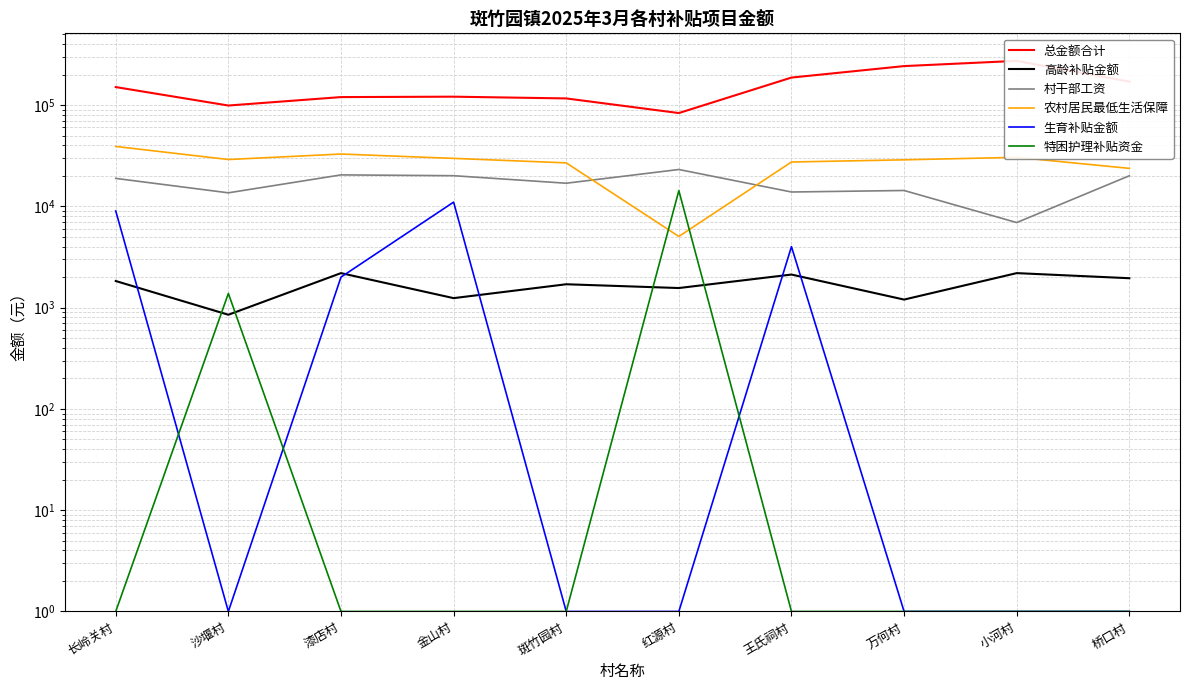

Where does the 总金额合计 series first go above 150374?

长岭关村